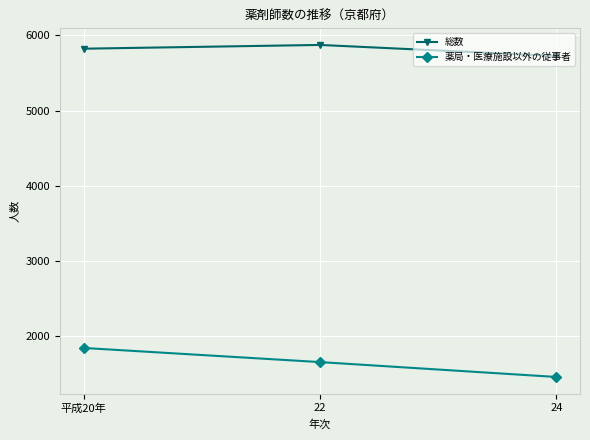

At which category is the sum across all series the highest?

平成20年